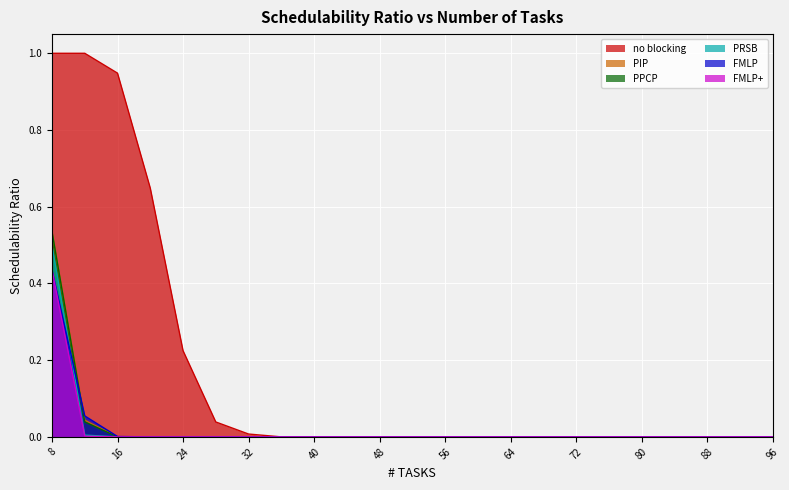

At how many categories does at least one series exceed 0?

7